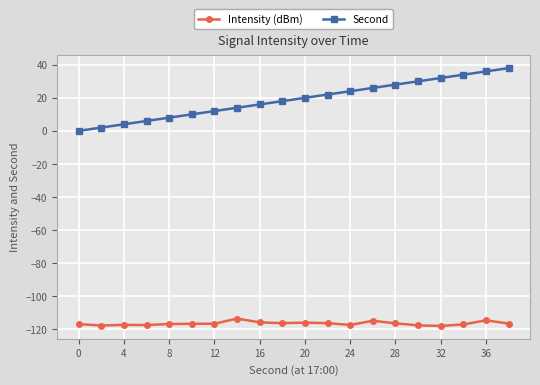

What are all the series names shown in the legend?

Intensity (dBm), Second